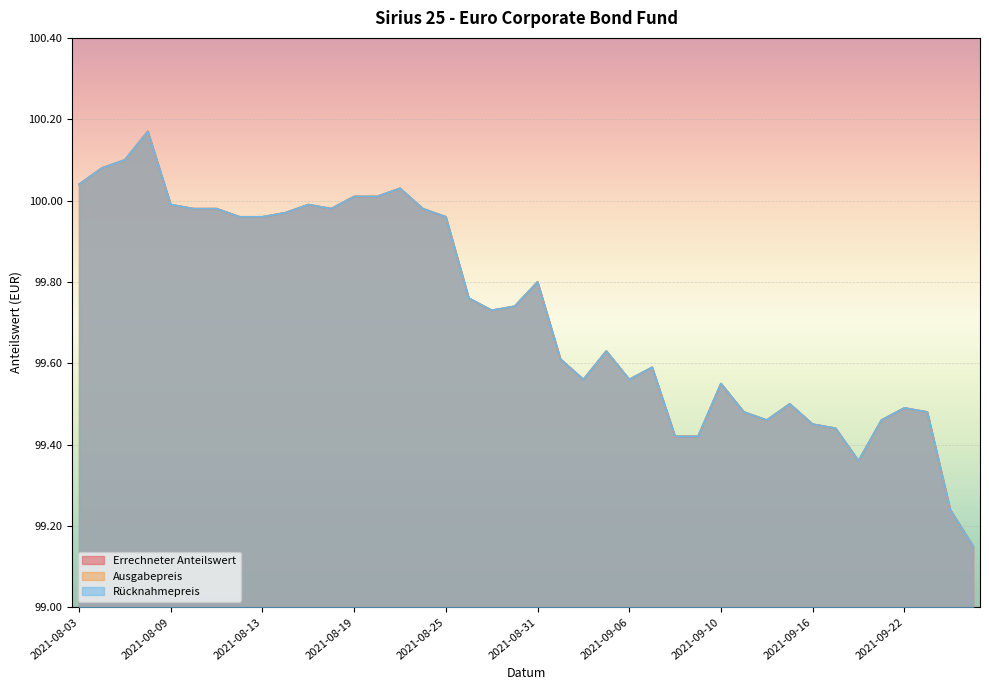

At 2021-08-26, list the series in order from smallest to largest.

Errechneter Anteilswert, Ausgabepreis, Rücknahmepreis